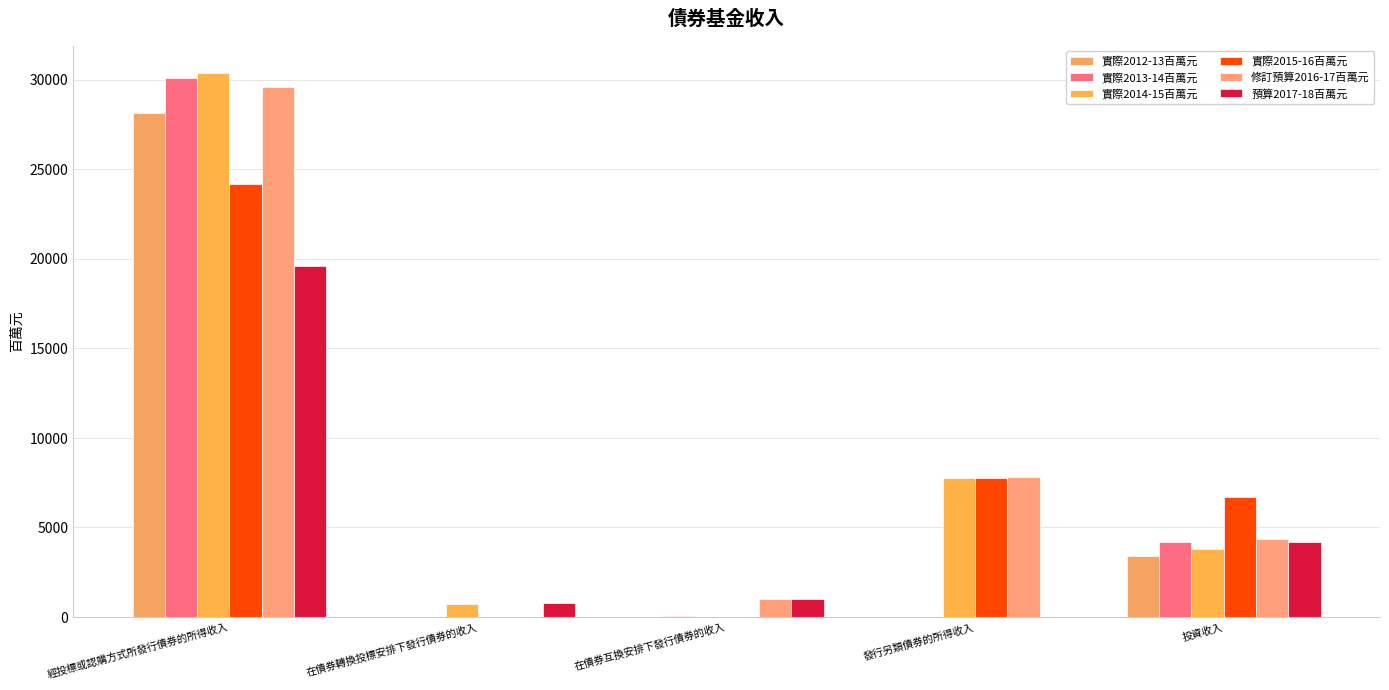

What is the difference between the second highest and second lowest values in the 修訂預算2016-17百萬元 series?

6800